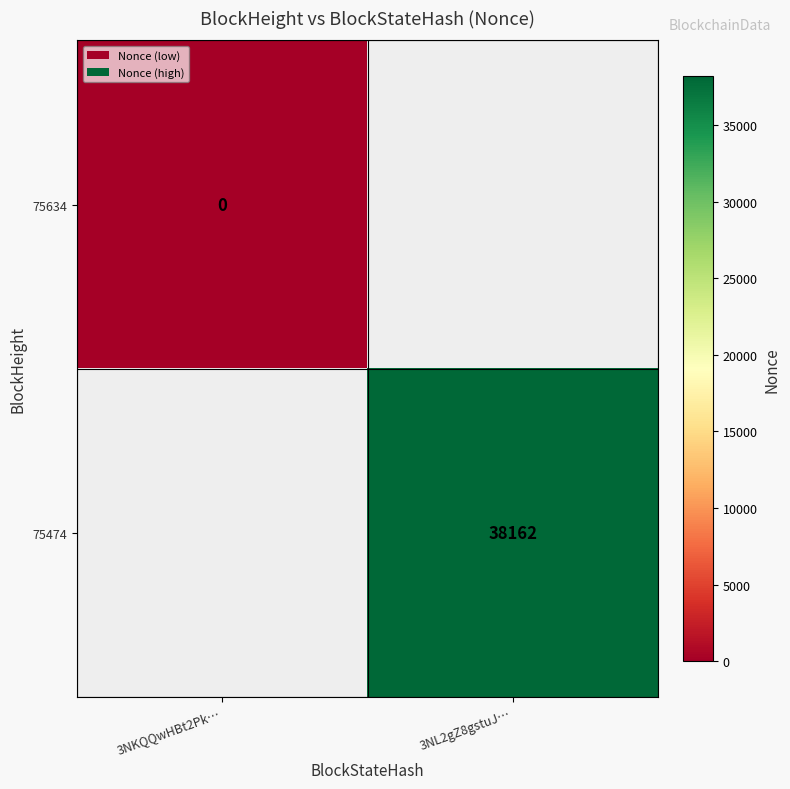

Count the number of data series in this chart.

2